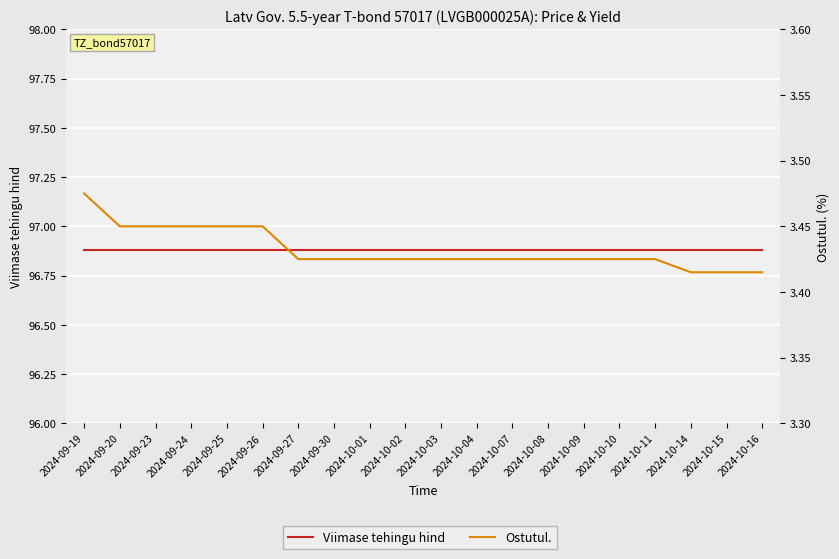

True or false: Viimase tehingu hind and Ostutul. intersect in this chart.

False